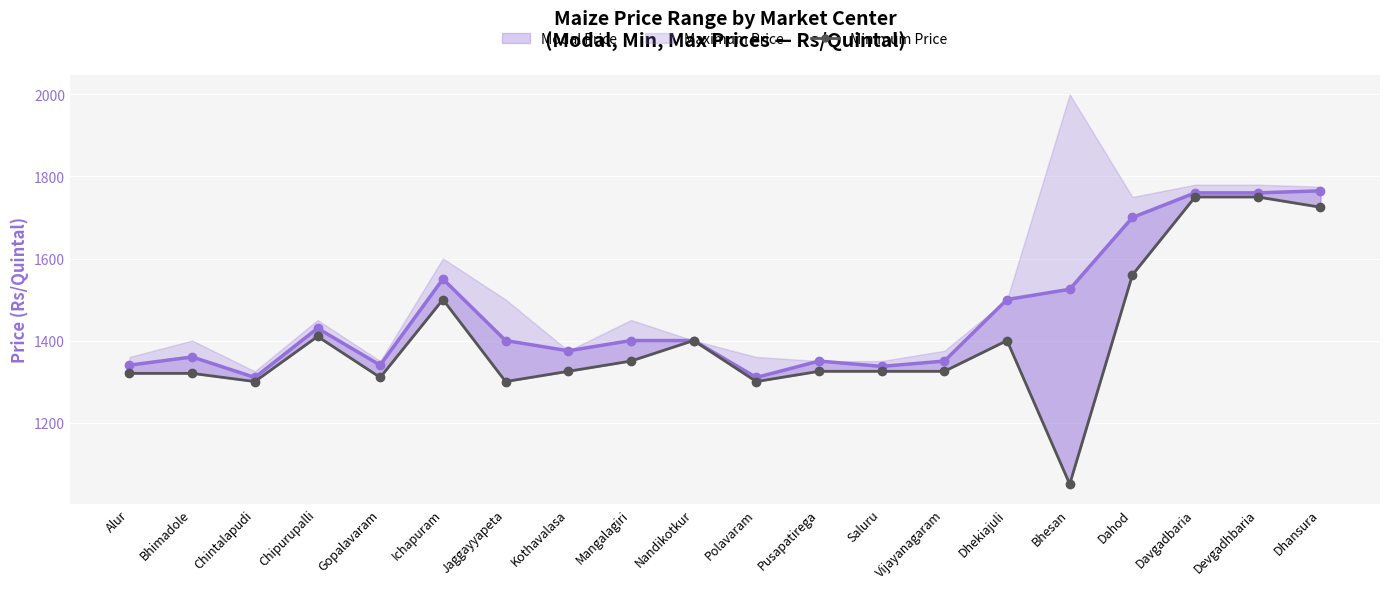

What is the spread (max minus min) of values at Kothavalasa?

50